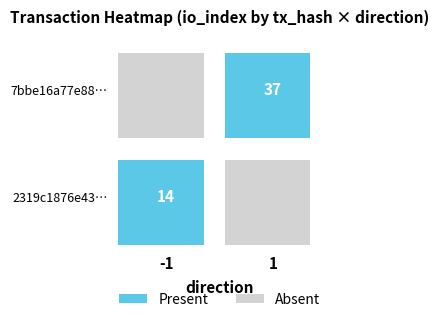

What is the minimum value for 2319c1876e431c5055dfcdd87cbf0578dfa8ed9?

-1